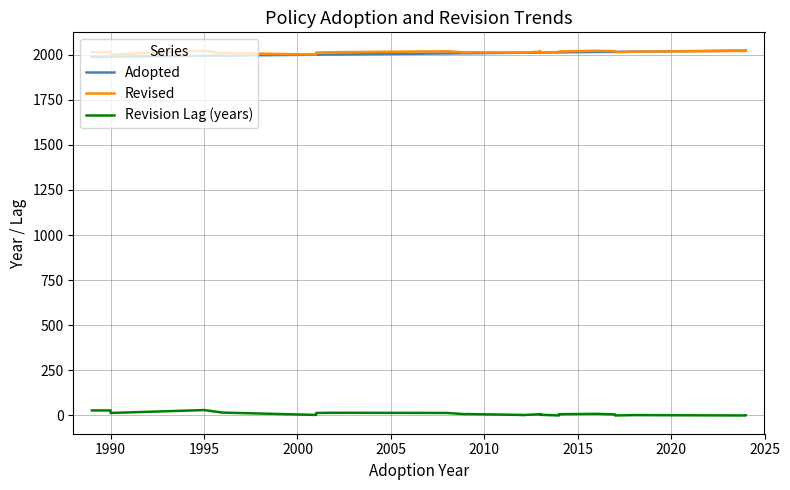

Rank the series by their maximum value, from highest to lowest.

Adopted, Revised, Revision Lag (years)